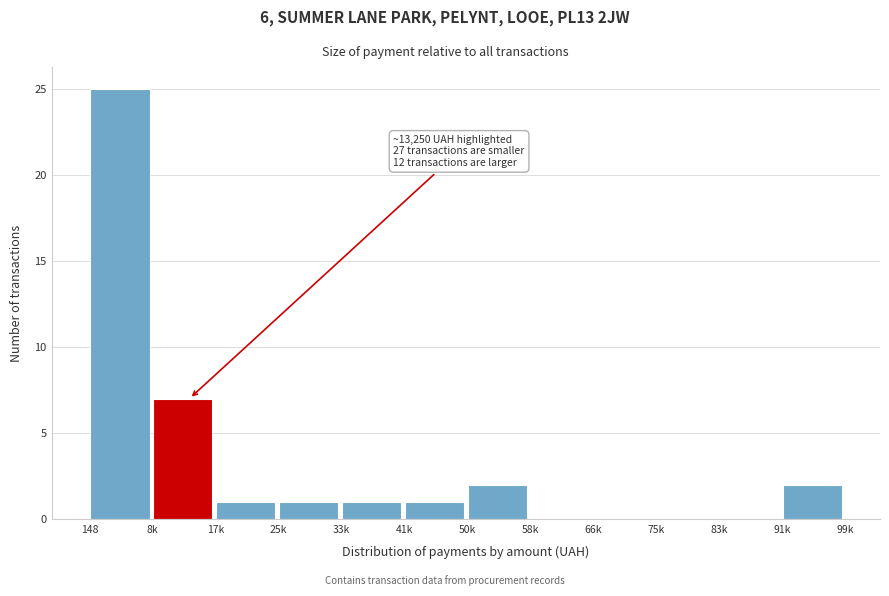

Reading left to right, list all the values displayed in this chart.

148=25	8k=7	17k=1	25k=1	33k=1	41k=1	50k=2	58k=0	66k=0	75k=0	83k=0	91k=2